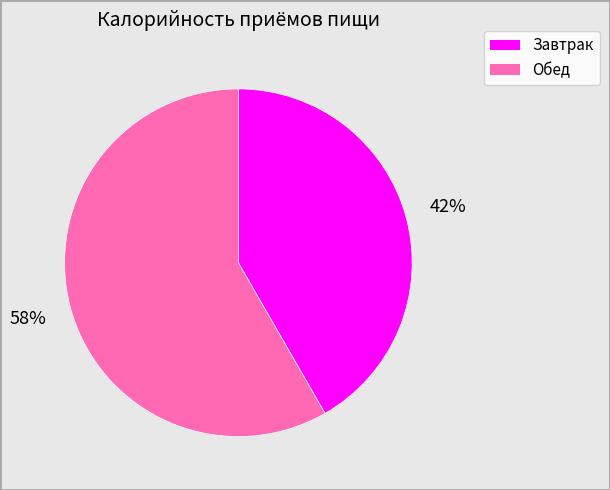

What is the smallest slice in the pie chart?

Завтрак